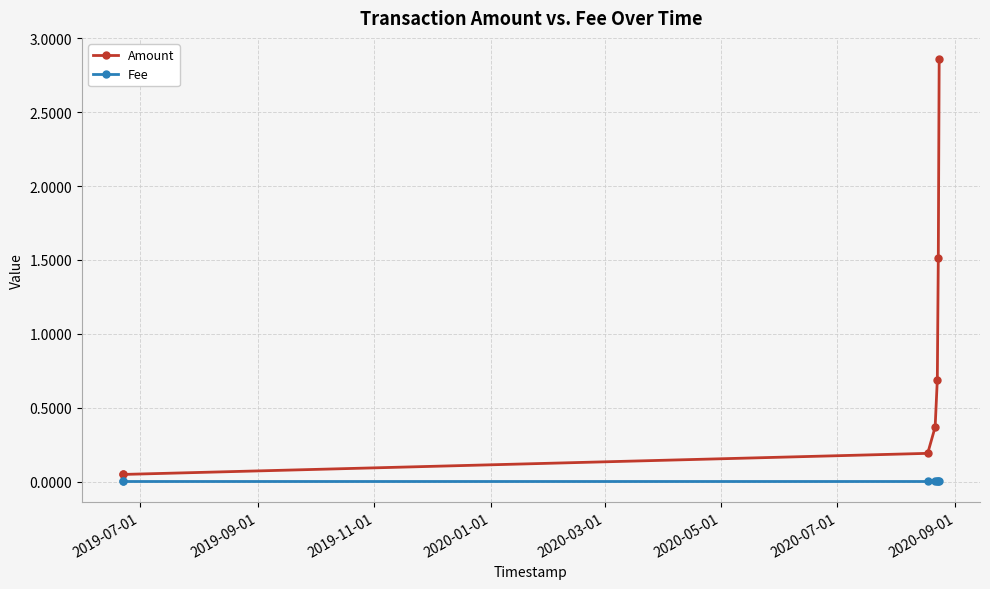

Which series has the widest spread of values?

Amount